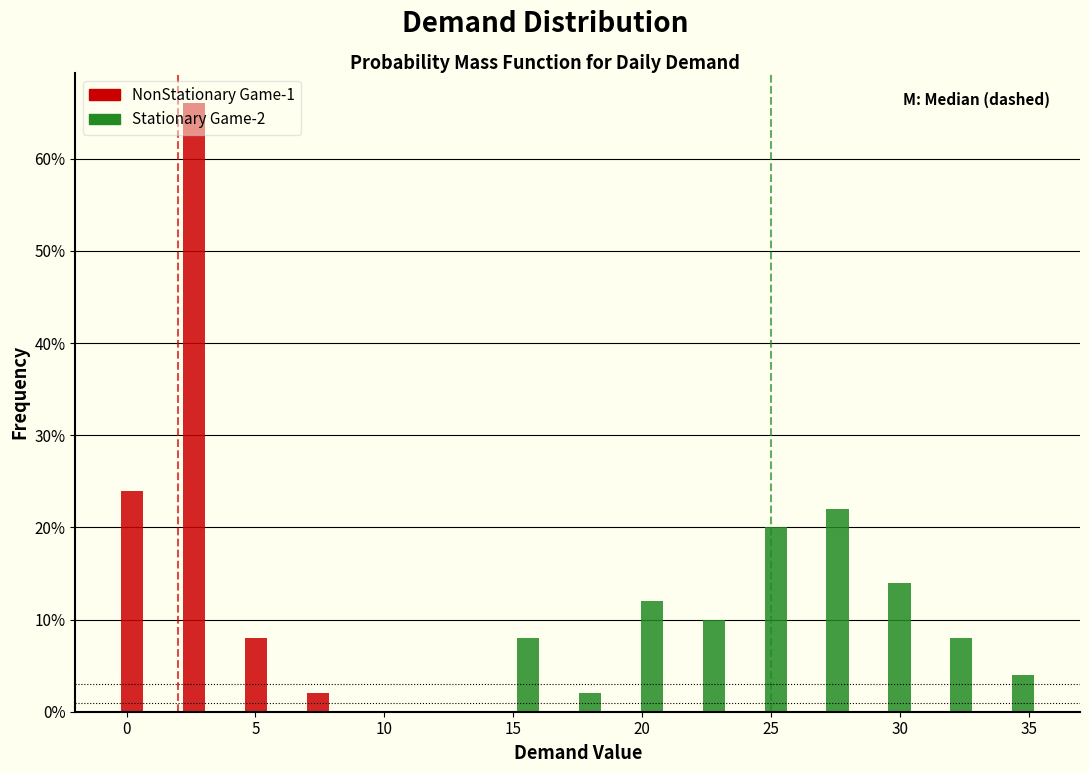

In the NonStationary Game-1 series, which range on the x-axis has the tallest bar?

1.9 to 4.3